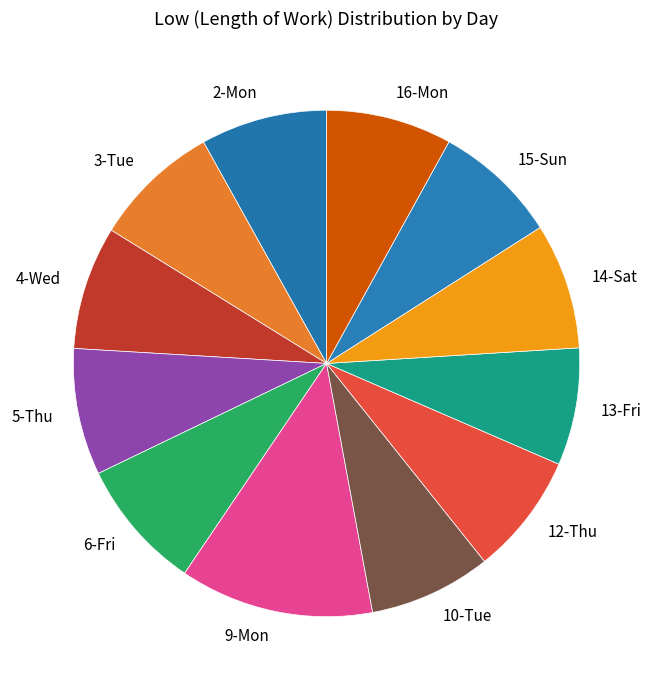

Combined, do 3-Tue and 4-Wed account for over 50%?

No